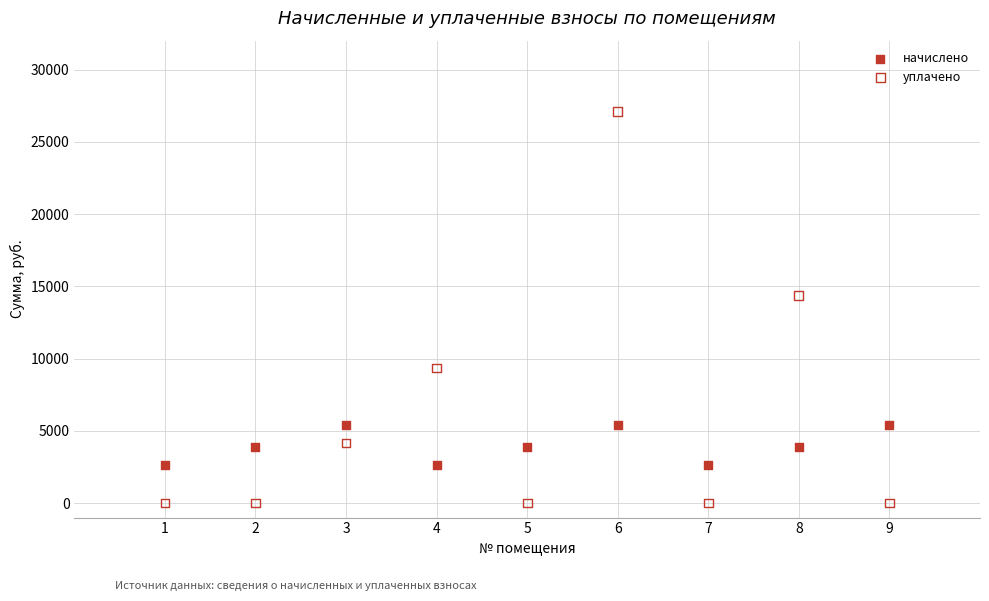

What are all the series names shown in the legend?

начислено, уплачено